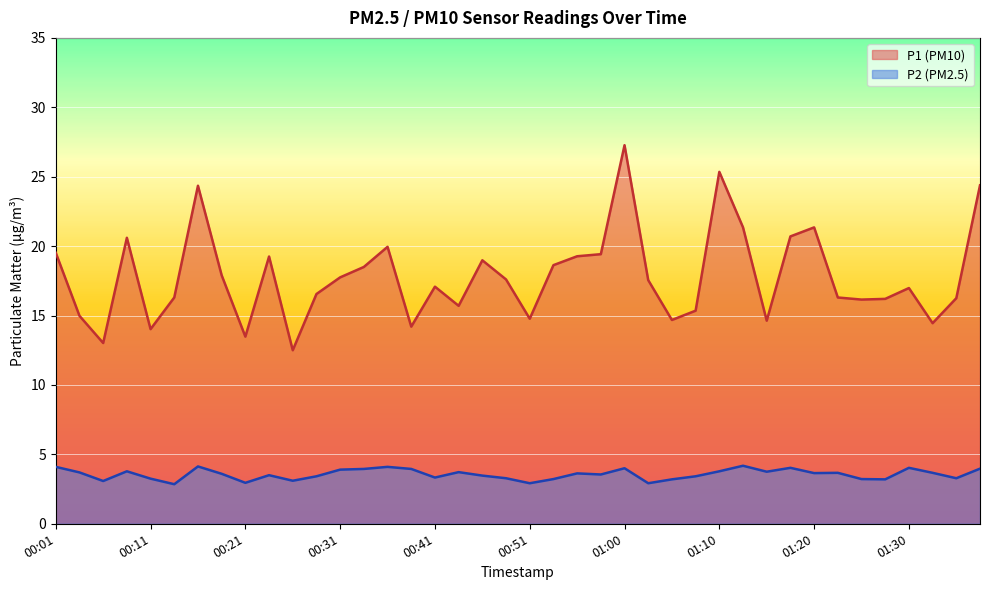

Is it true that P2 equals 3.7 at 01:22?

True